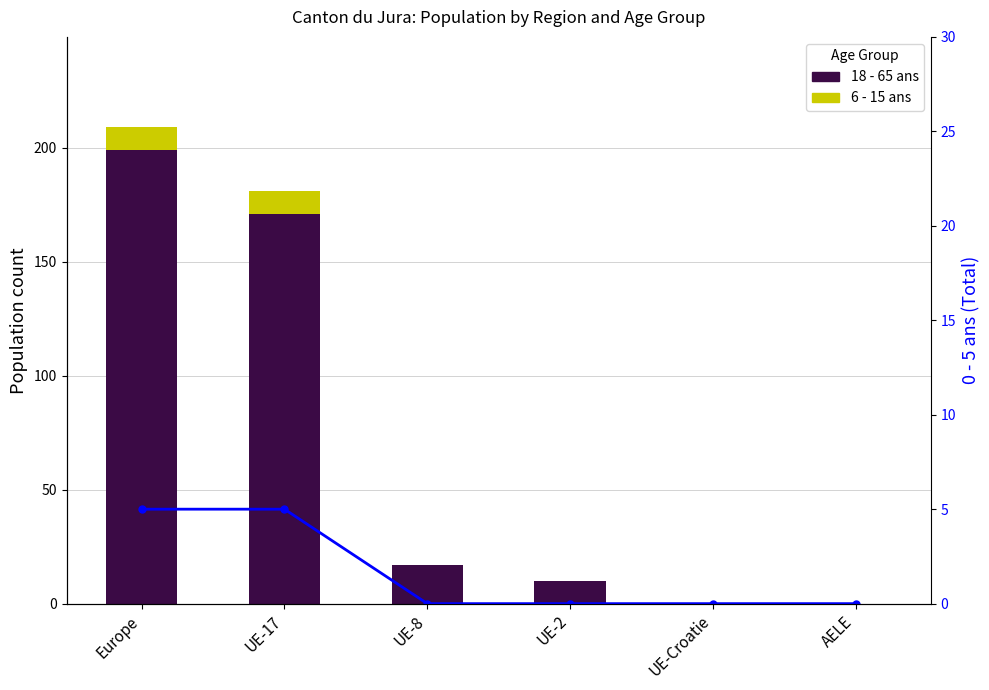

What is the difference between the 6 - 15 ans values at UE-17 and UE-2?

10